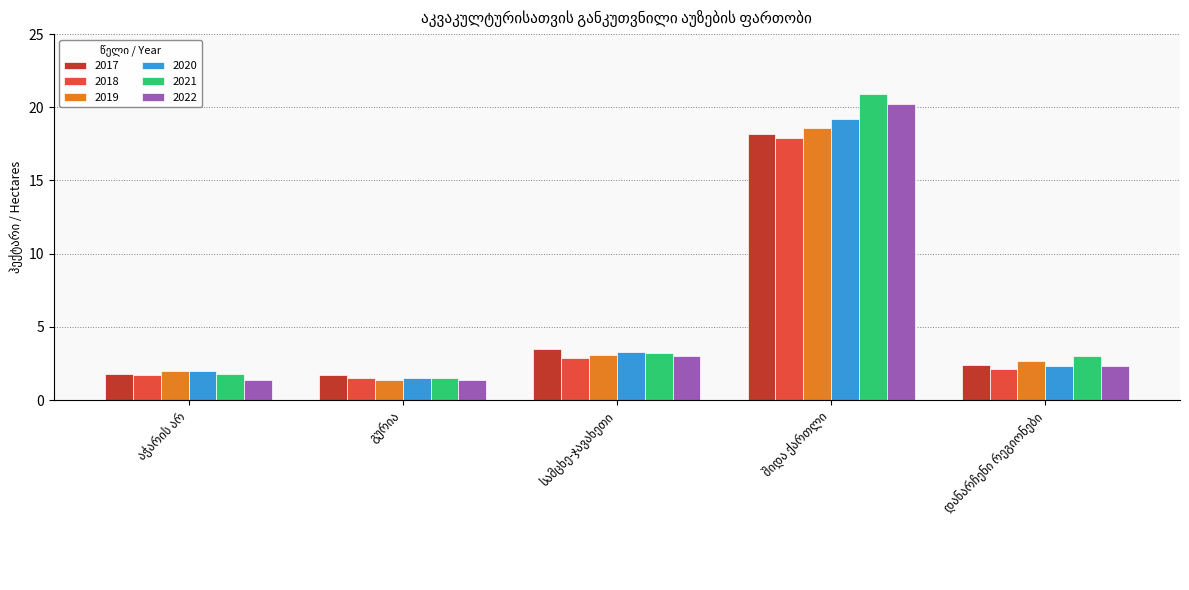

How many values in the 2021 series are below 3?

2